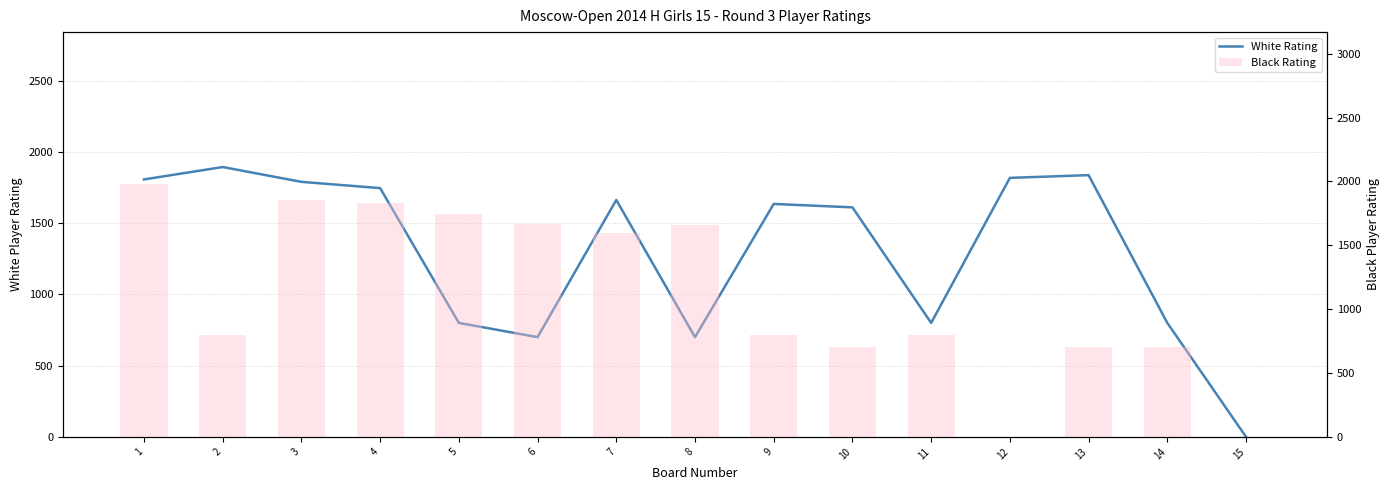

At which category is the sum across all series the highest?

1